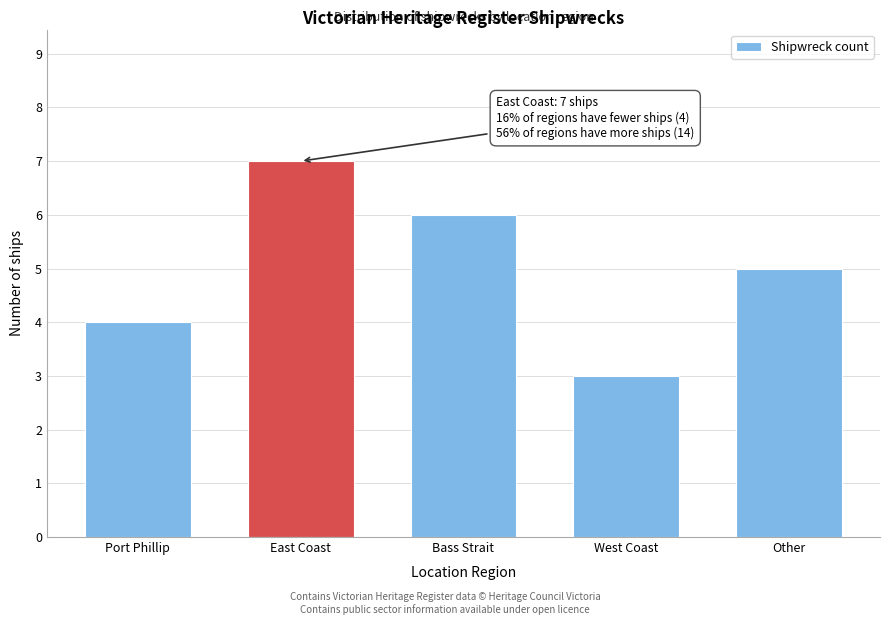

Reading right to left, extract all data points from this chart.

5	3	6	7	4